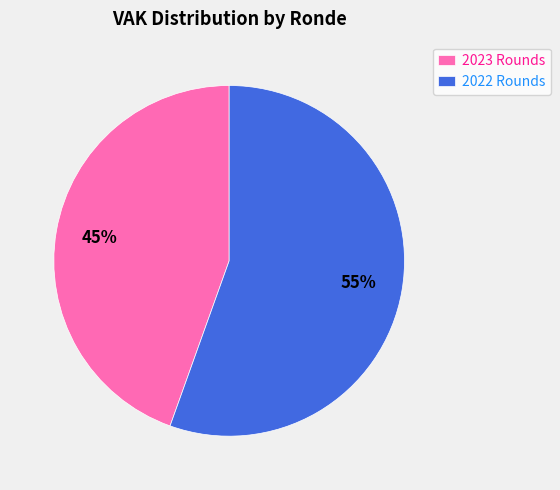

Combined, do 2023 Rounds and 2022 Rounds account for over 50%?

Yes